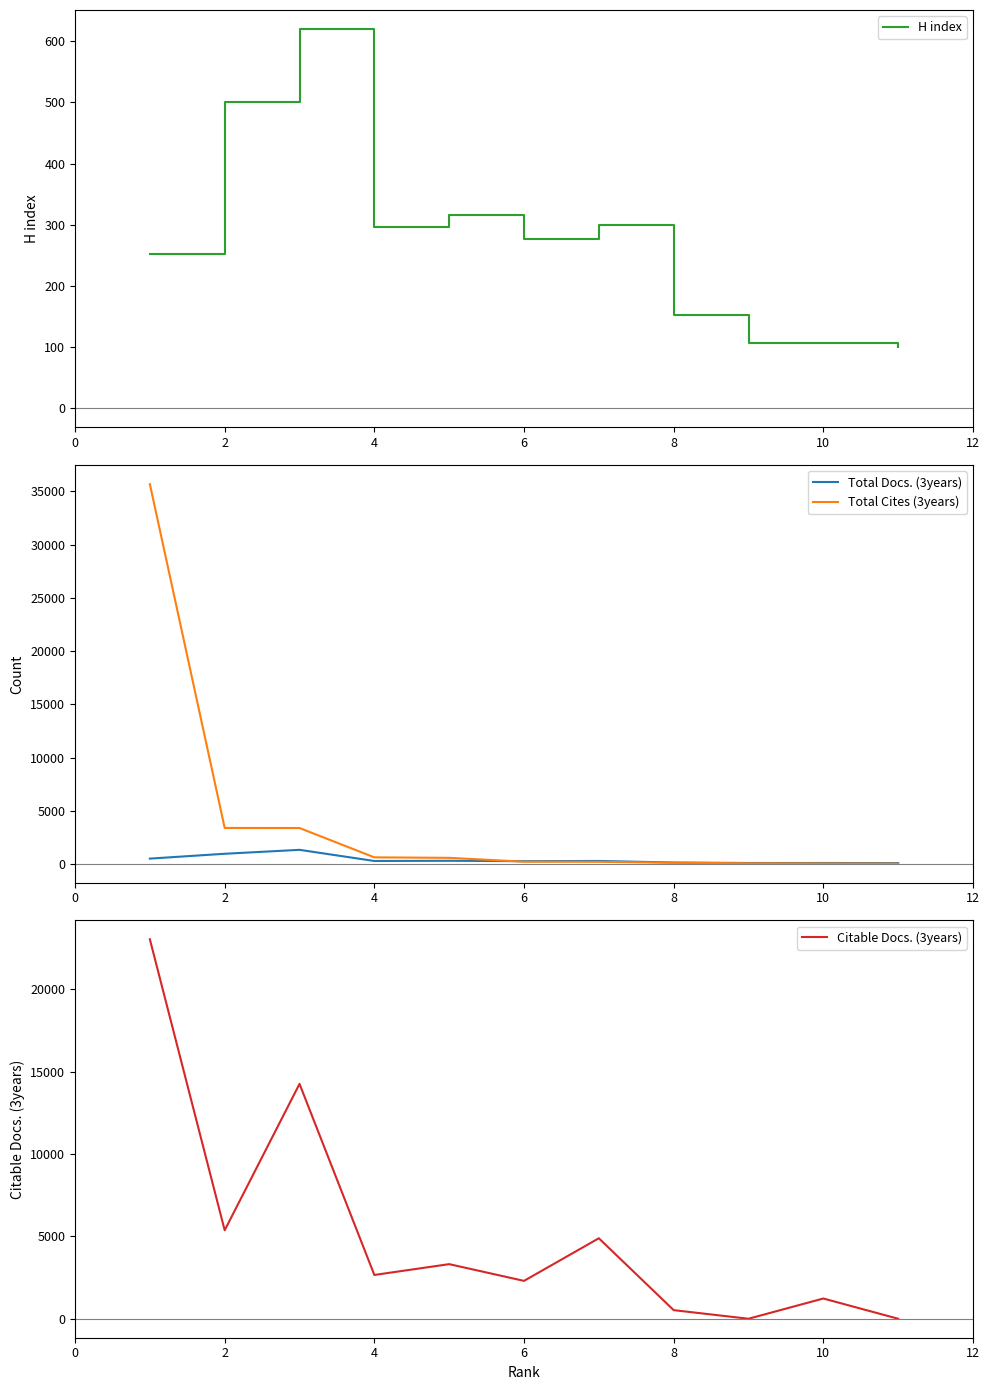

How many intersections are there between Citable Docs. (3years) and H index?

3